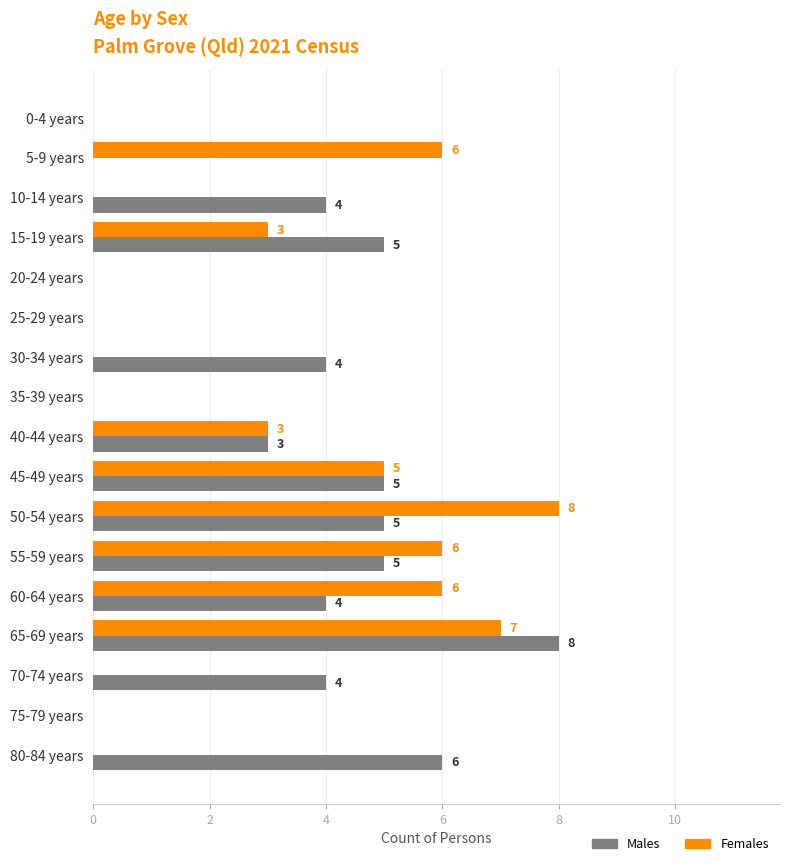

Which series has the largest total across all categories?

Males